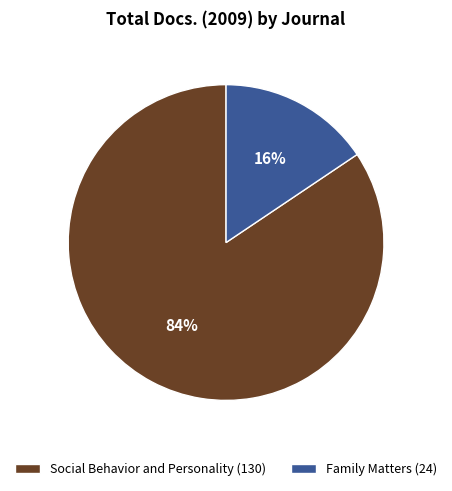

What is the smallest slice in the pie chart?

Family Matters